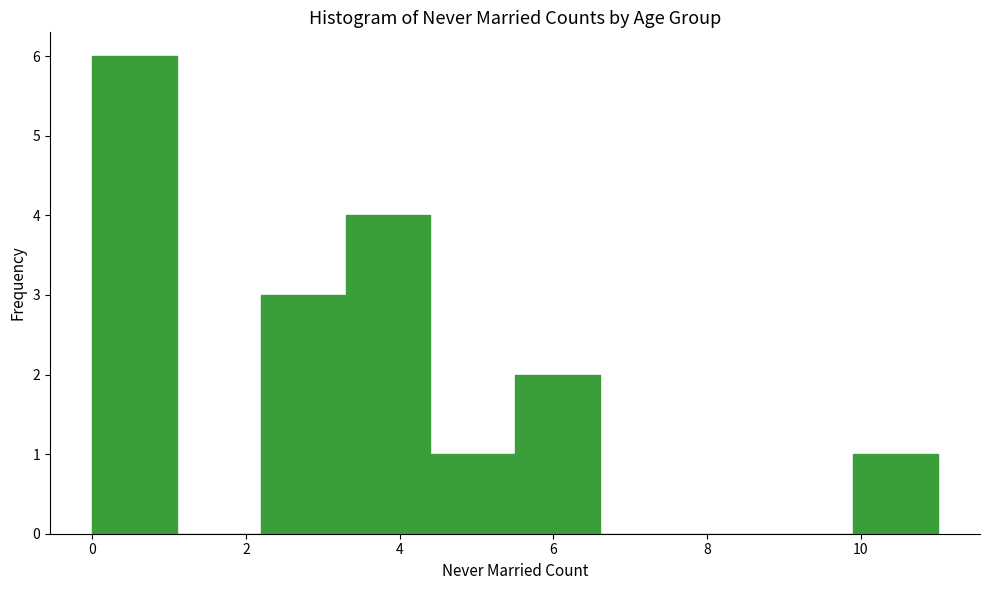

How tall is the bar that spans 0.0 to 1.1 on the x-axis? Neither the bar edges nor the heights are printed on the chart, so give them approximately, as read against the axes.

6